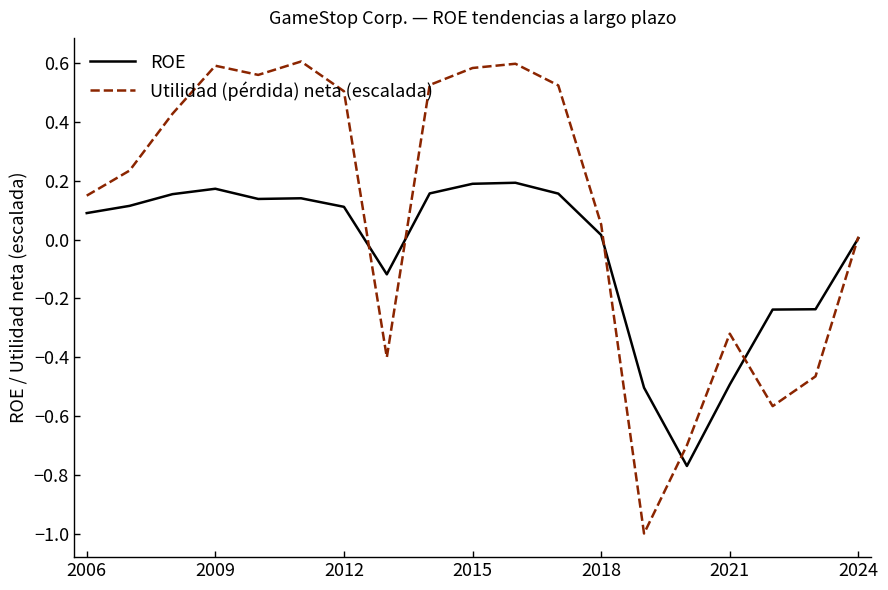

Is this an area chart (filled region under the line)?

No